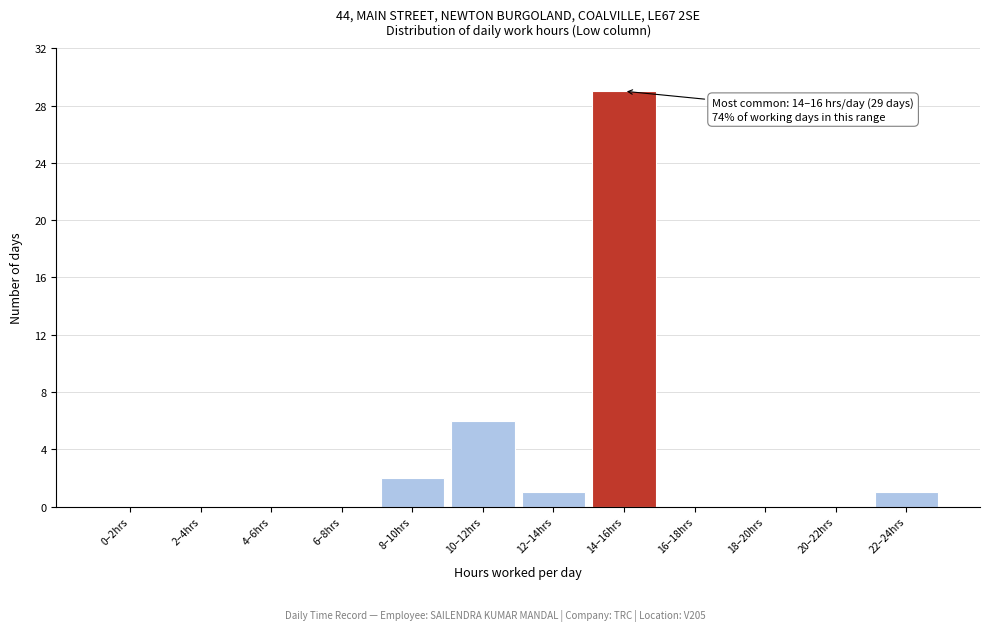

Reading left to right, transcribe all the data shown in this chart.

0–2hrs=0	2–4hrs=0	4–6hrs=0	6–8hrs=0	8–10hrs=2	10–12hrs=6	12–14hrs=1	14–16hrs=29	16–18hrs=0	18–20hrs=0	20–22hrs=0	22–24hrs=1